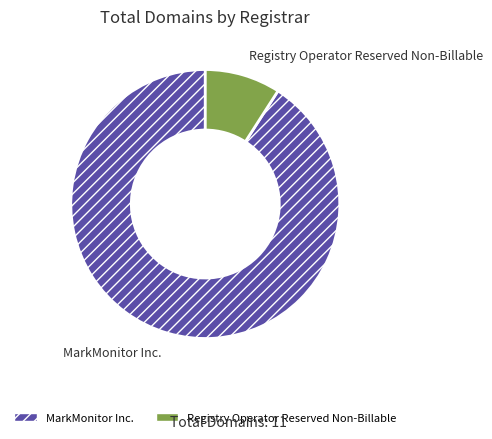

Between MarkMonitor Inc. and Registry Operator Reserved Non-Billable, which is larger?

MarkMonitor Inc.